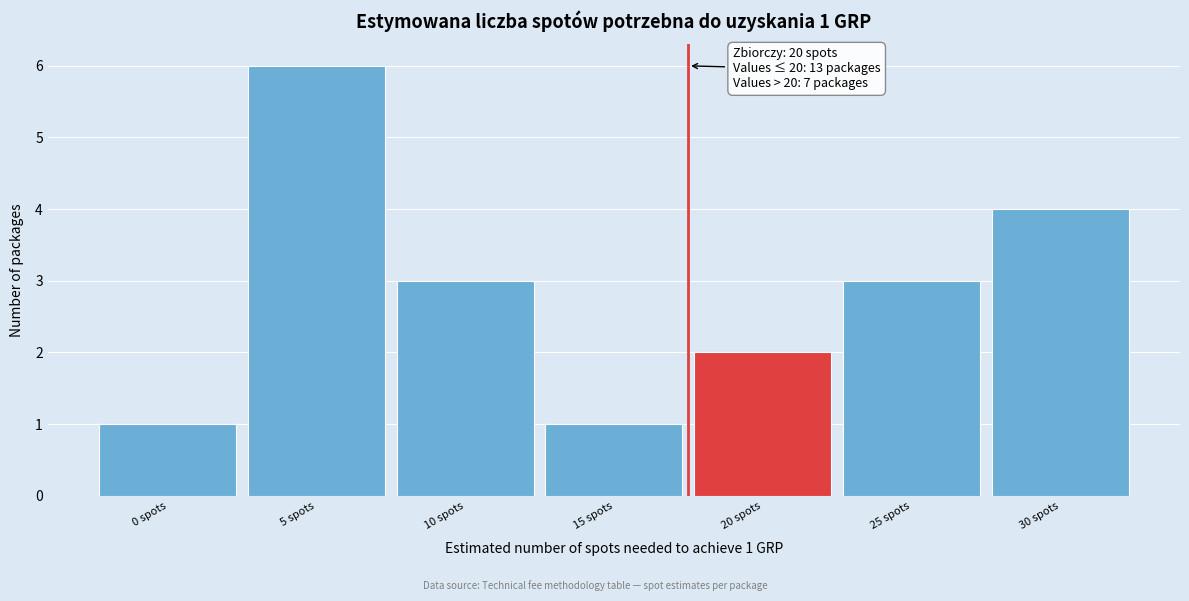

Reading left to right, extract all data points from this chart.

1	6	3	1	2	3	4